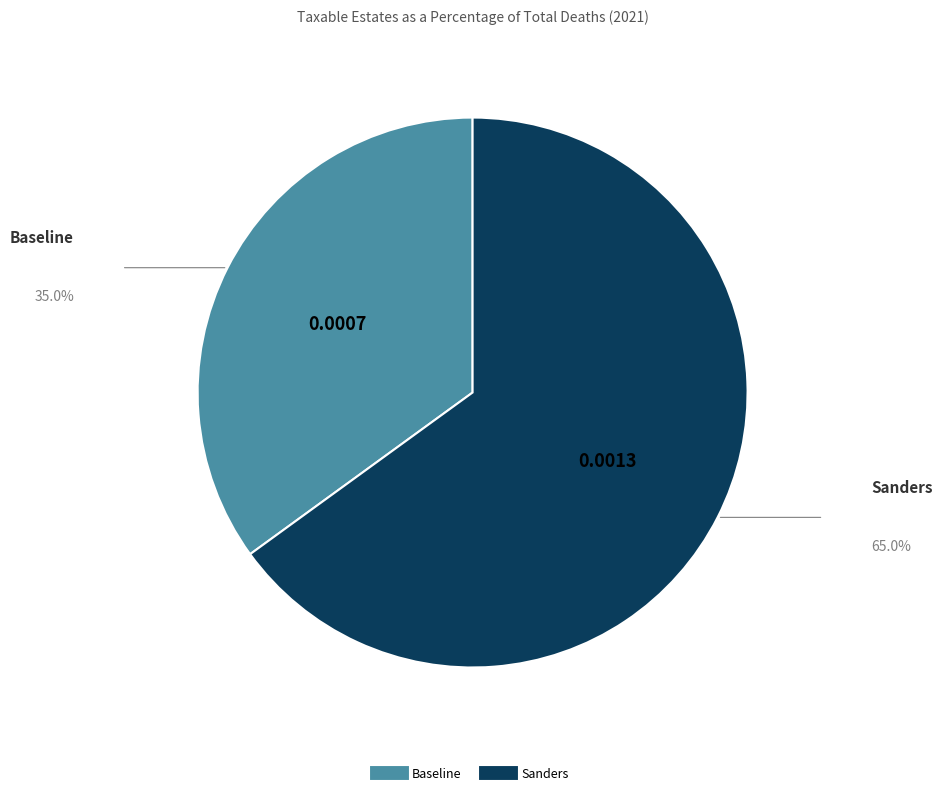

Does any single category account for the majority?

Yes